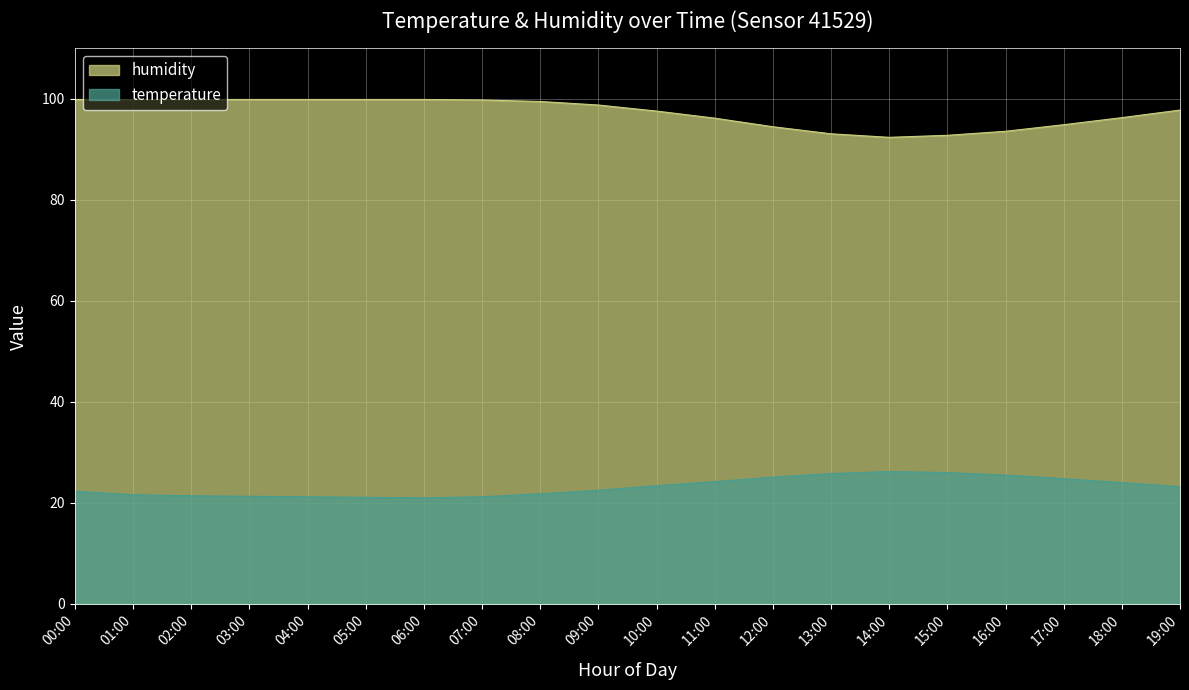

Is the value of humidity at 06:00 greater than the value of temperature at 04:00?

Yes